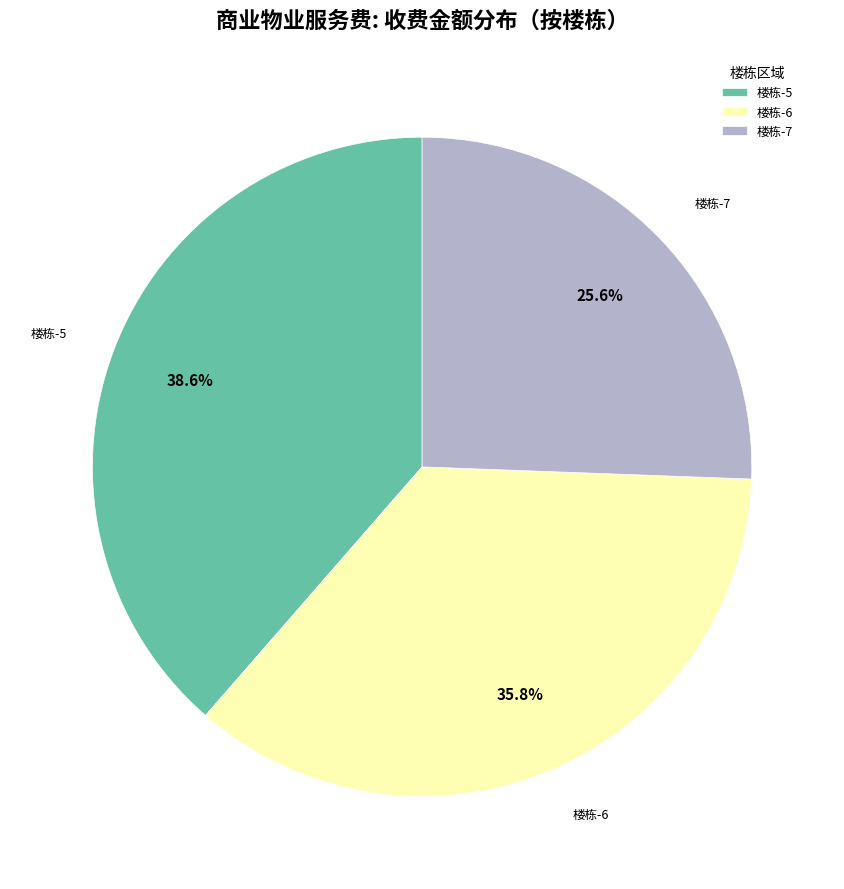

Combined, do 楼栋-6 and 楼栋-5 account for over 50%?

Yes